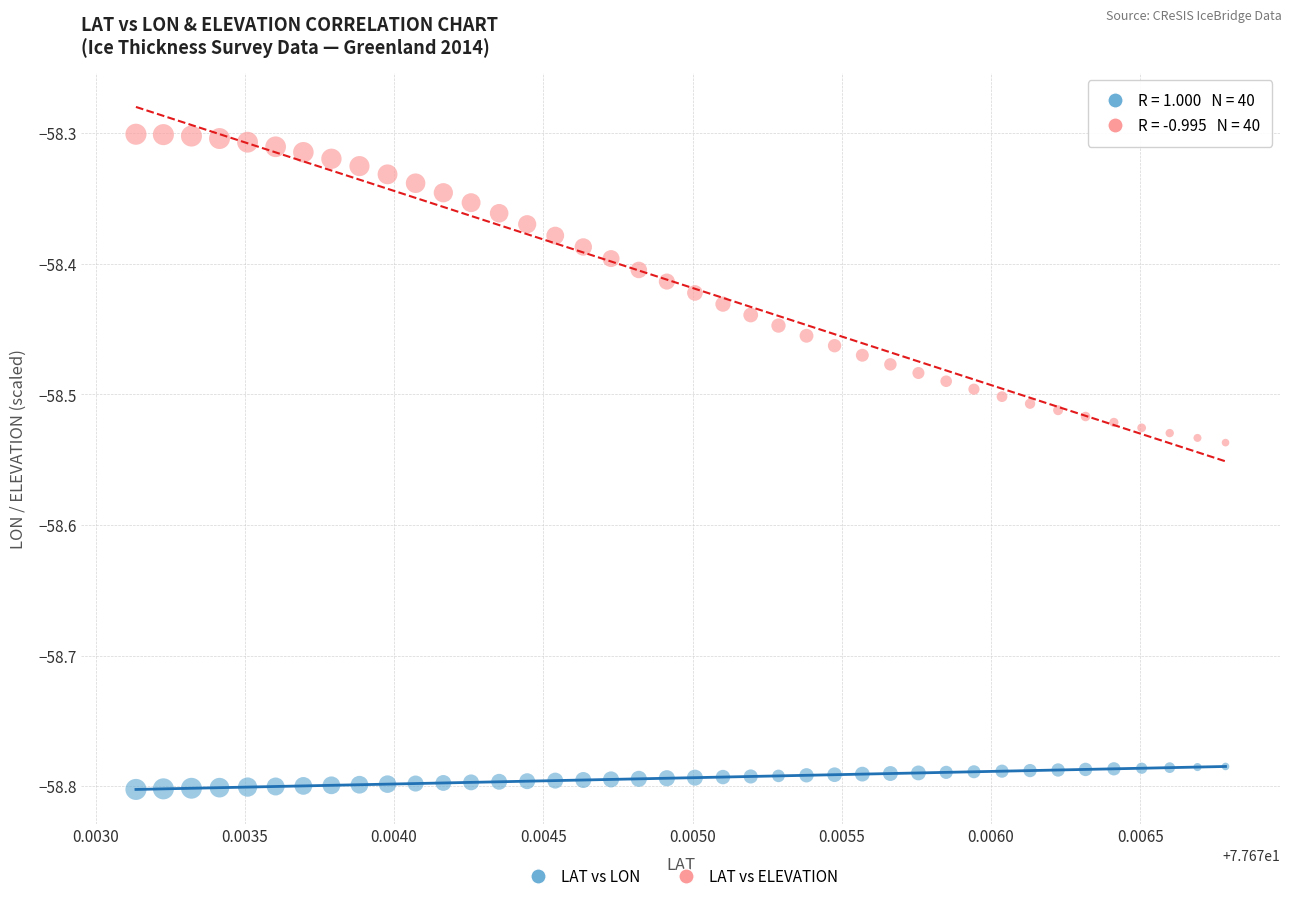

Across all data points, what is the range of Y values (max minus min)?

0.5